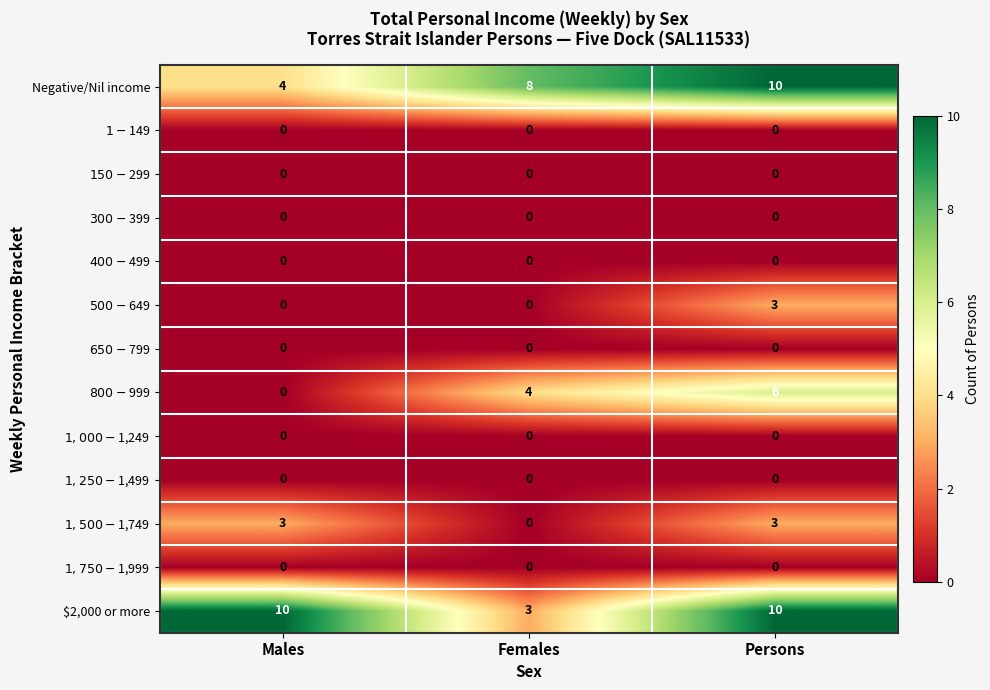

At how many categories does at least one series exceed 2?

3